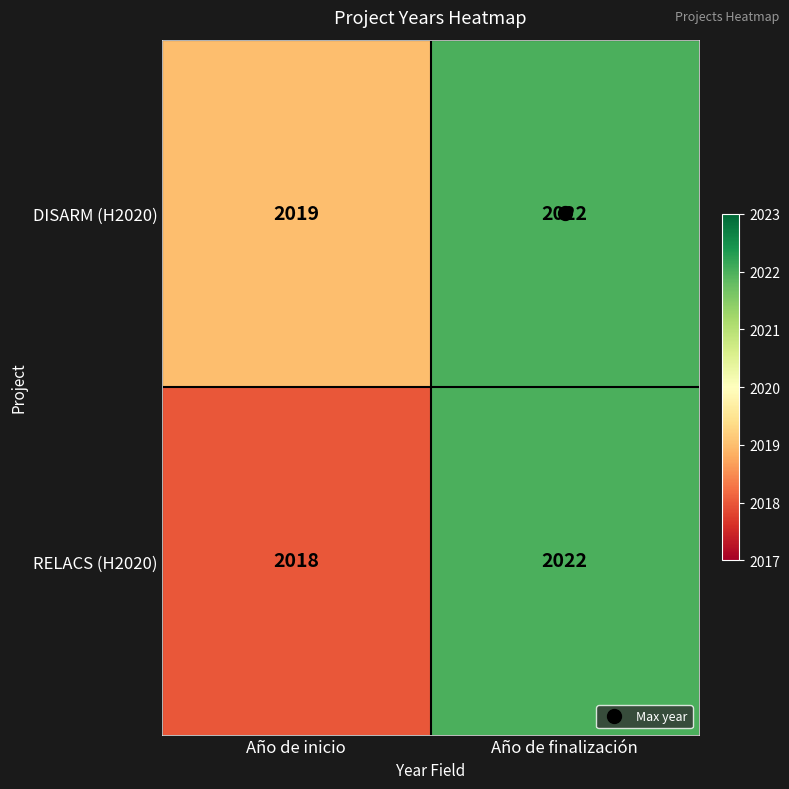

Which series changed the most between Año de inicio and Año de finalización?

RELACS (H2020)